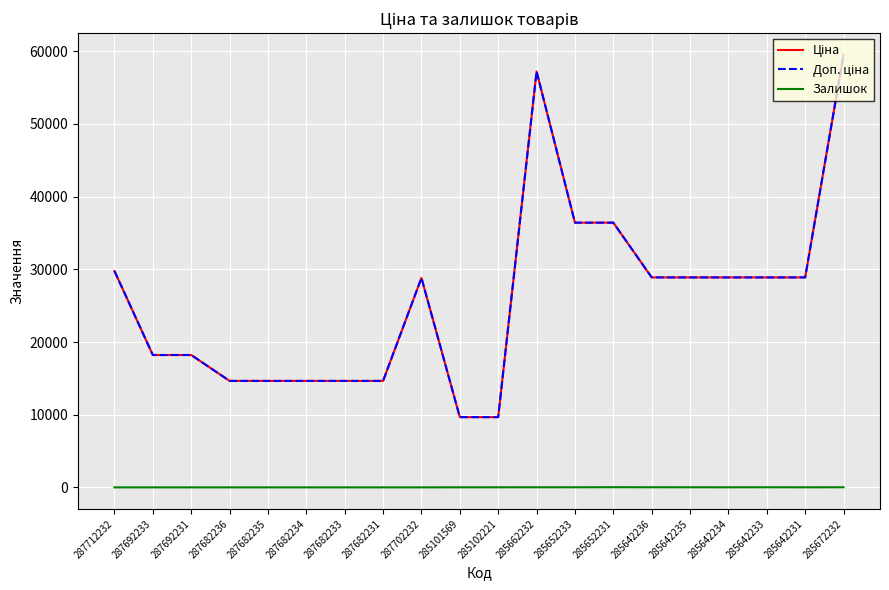

At how many categories does at least one series exceed 41054?

2